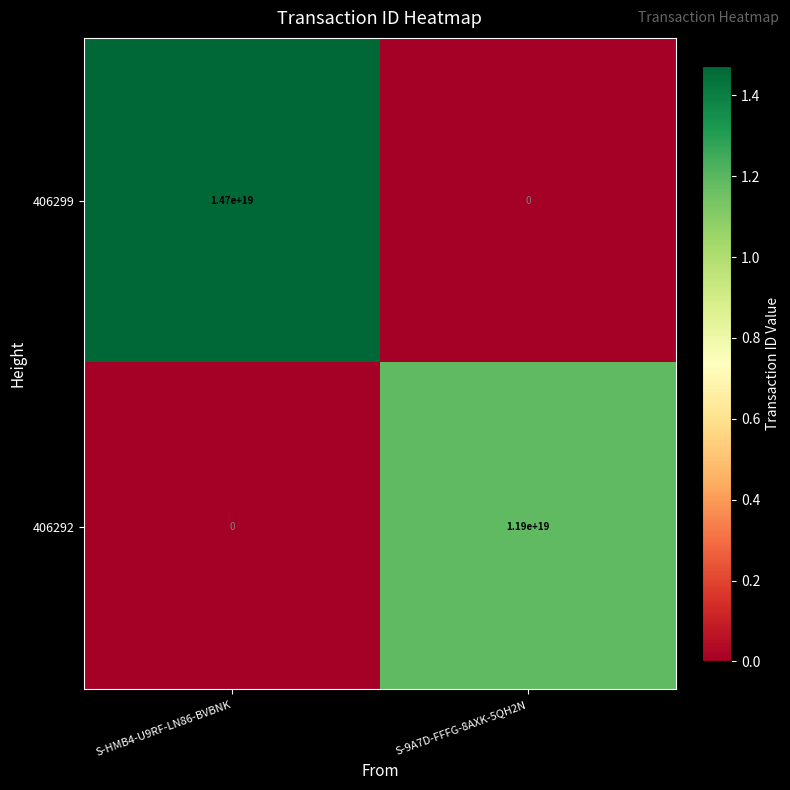

True or false: 406299 has a value of 5742911588977181696 at S-HMB4-U9RF-LN86-BVBNK.

False